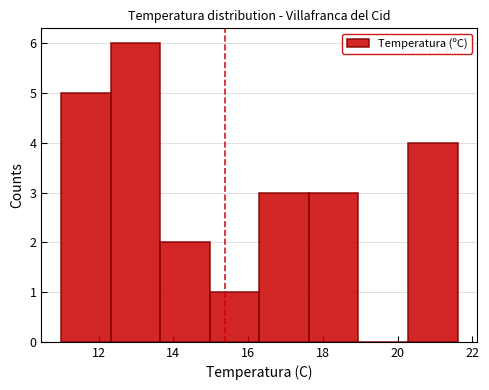

Over which range of the x-axis is the bar tallest?

12.4 to 13.6